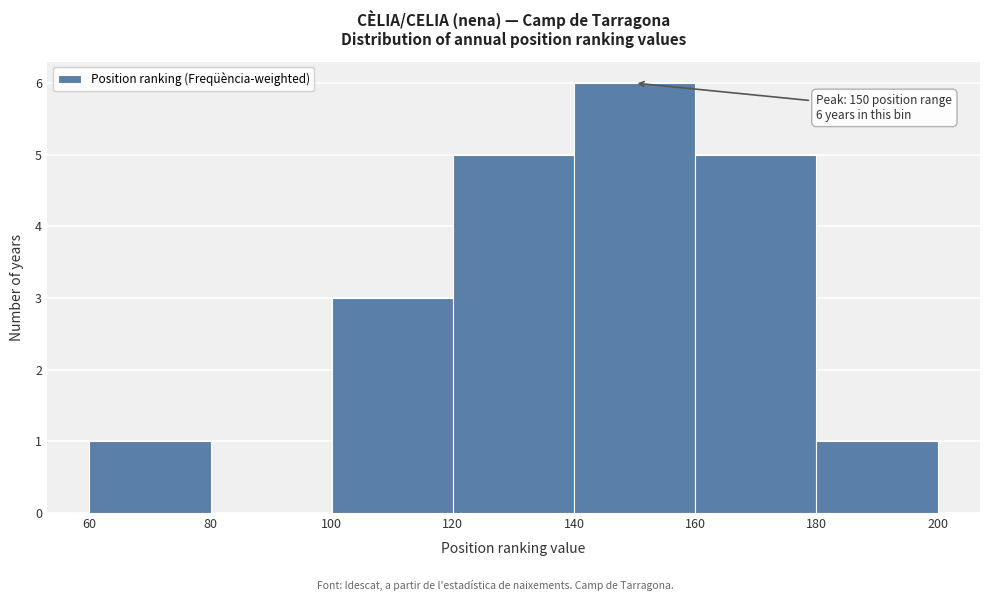

Which range on the x-axis has the tallest bar?

140 to 160